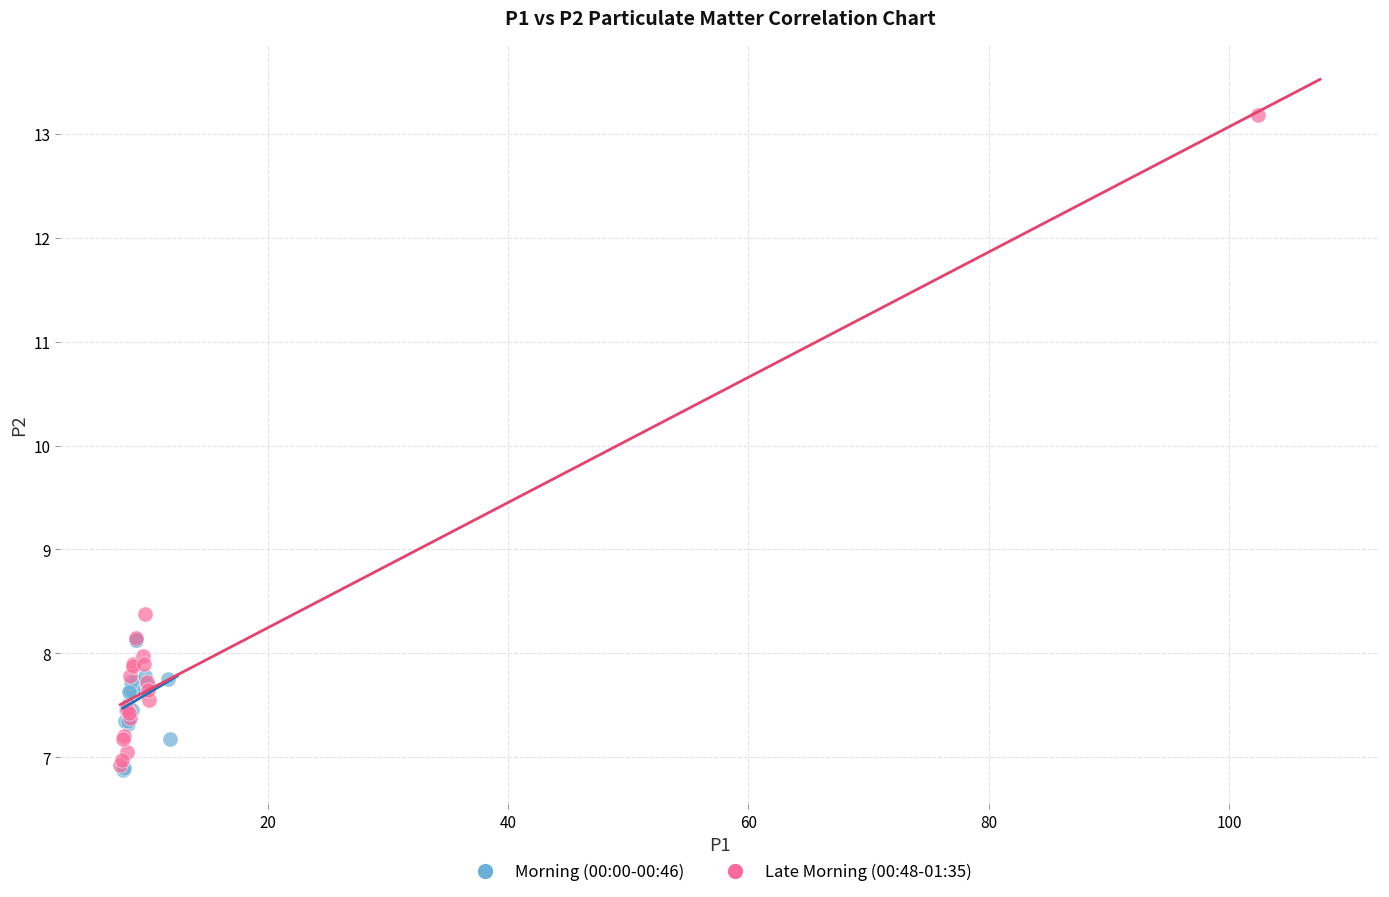

Which series has the widest spread of Y values?

Late Morning (00:48-01:35)